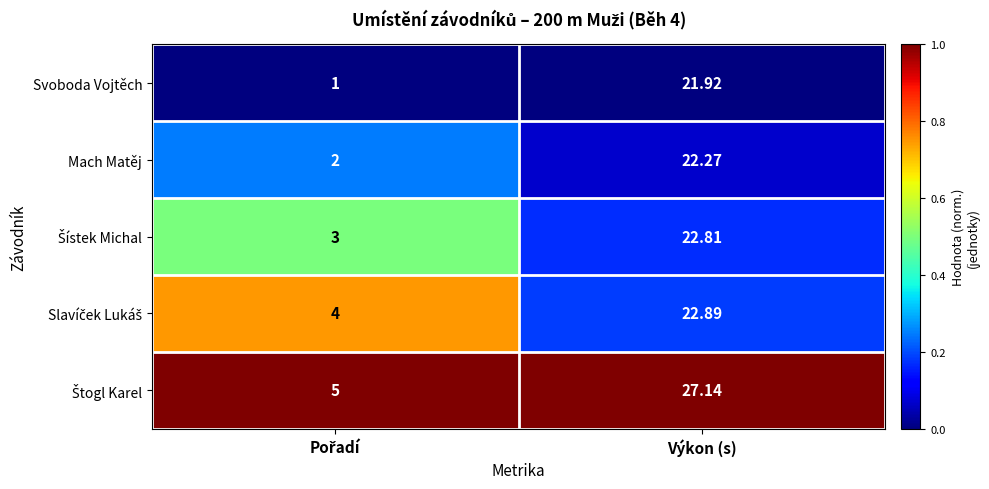

At which category is the sum across all series the highest?

Výkon (s)